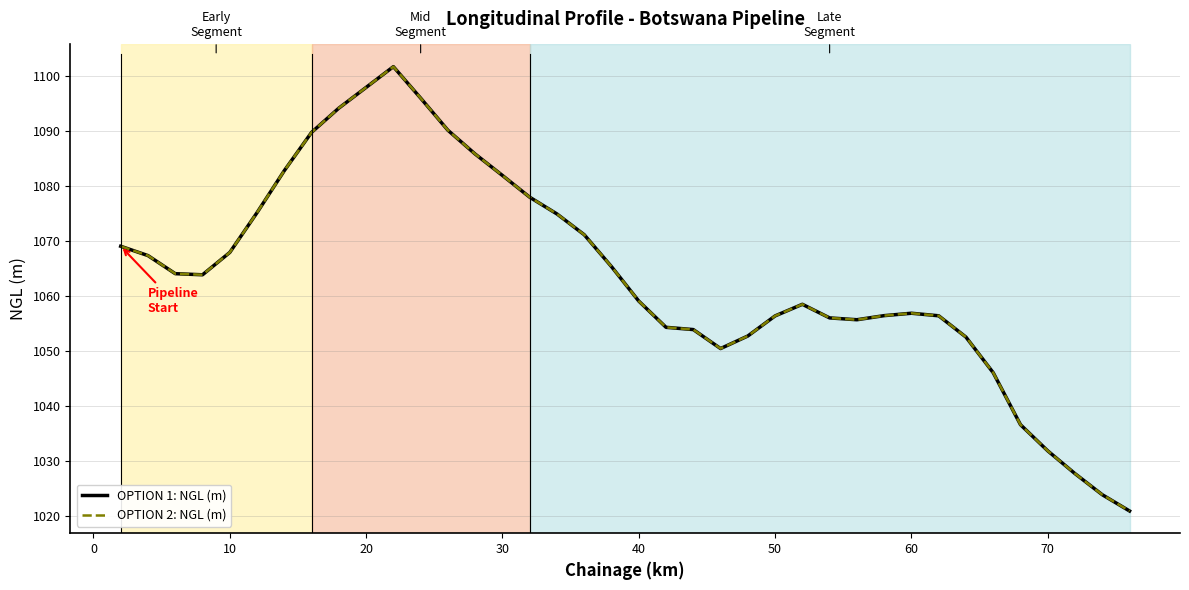

How many lines are shown in the chart?

2